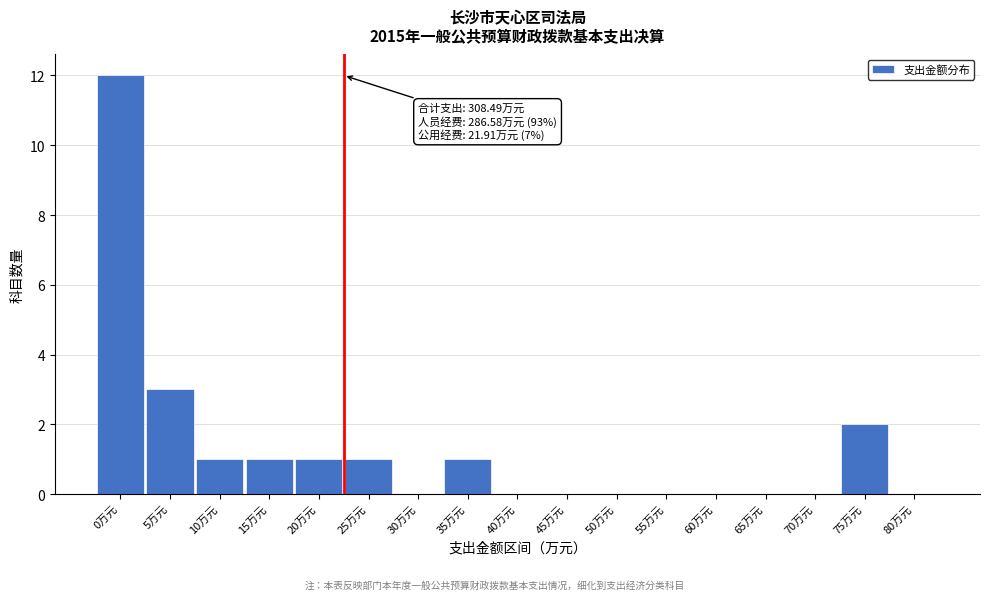

Reading left to right, transcribe all the data shown in this chart.

0万元=12	5万元=3	10万元=1	15万元=1	20万元=1	25万元=1	30万元=0	35万元=1	40万元=0	45万元=0	50万元=0	55万元=0	60万元=0	65万元=0	70万元=0	75万元=2	80万元=0